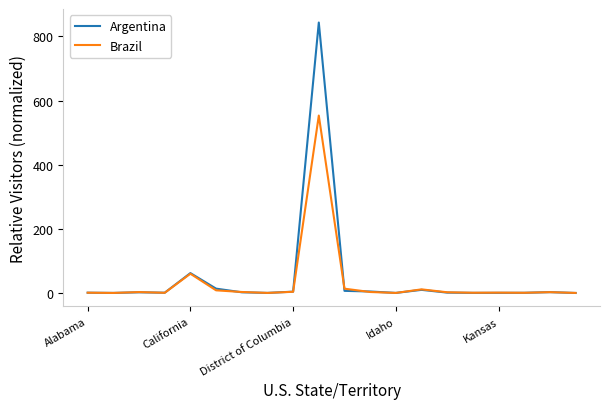

List the series in order of their peak value, lowest first.

Brazil, Argentina